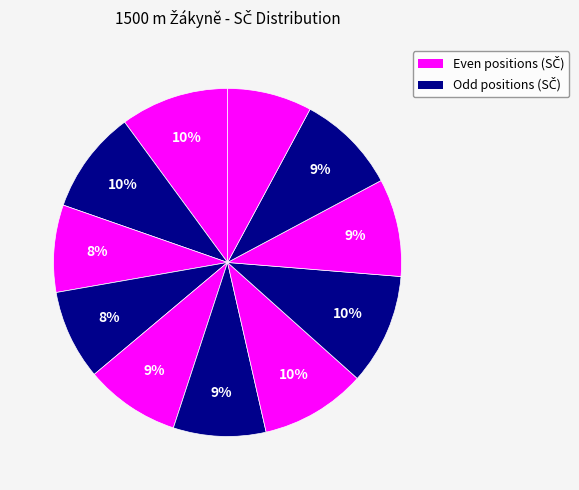

How many segments does this pie chart have?

11